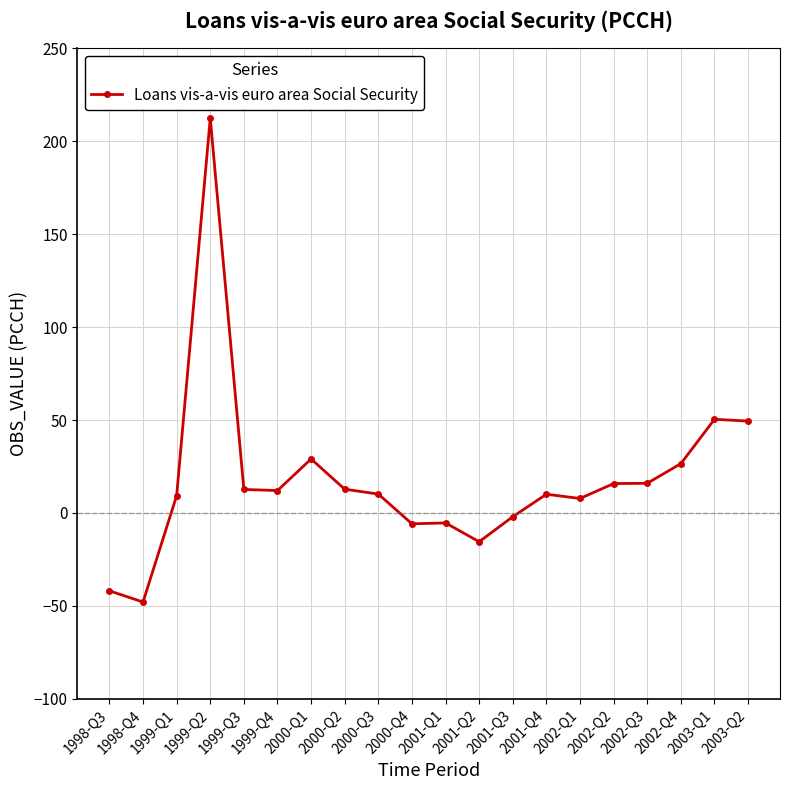

Between 2001-Q2 and 2002-Q2, which is larger?

2002-Q2